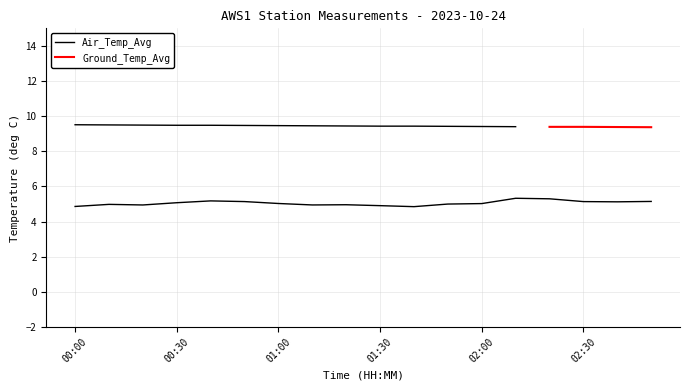

How many categories are shown in the chart?

18